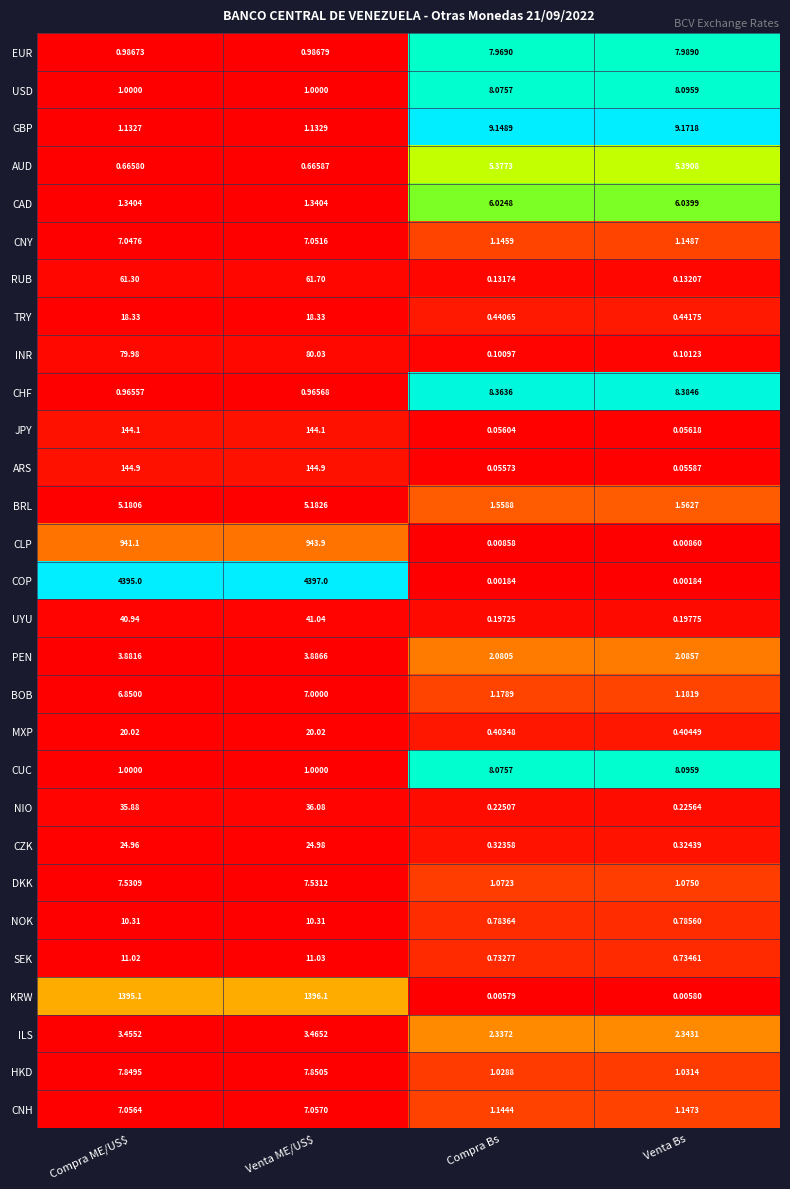

Which series has the widest spread of values?

COP